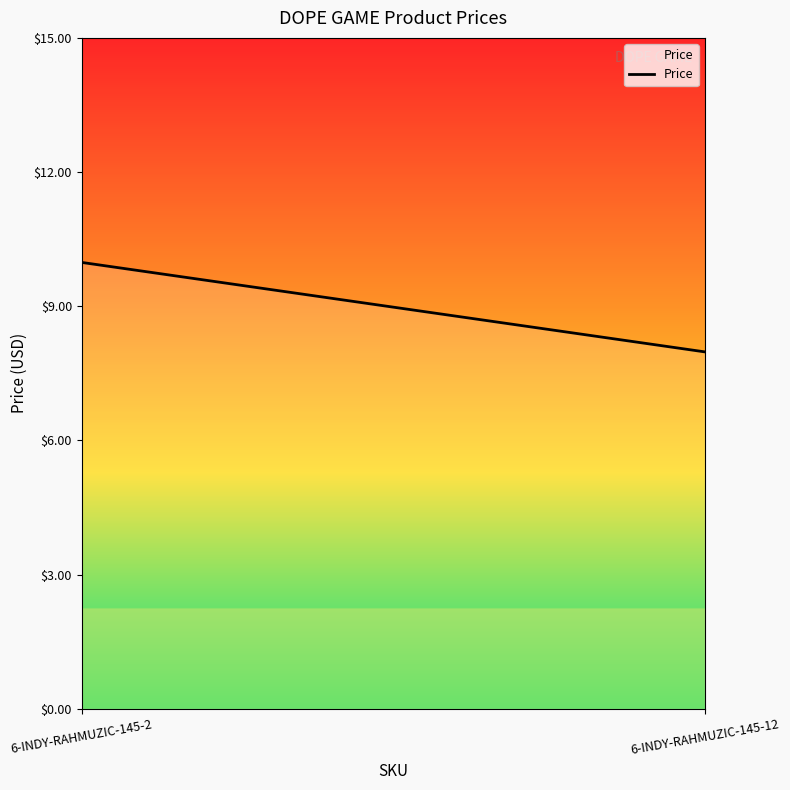

Count the values in the range 7 to 9.

1